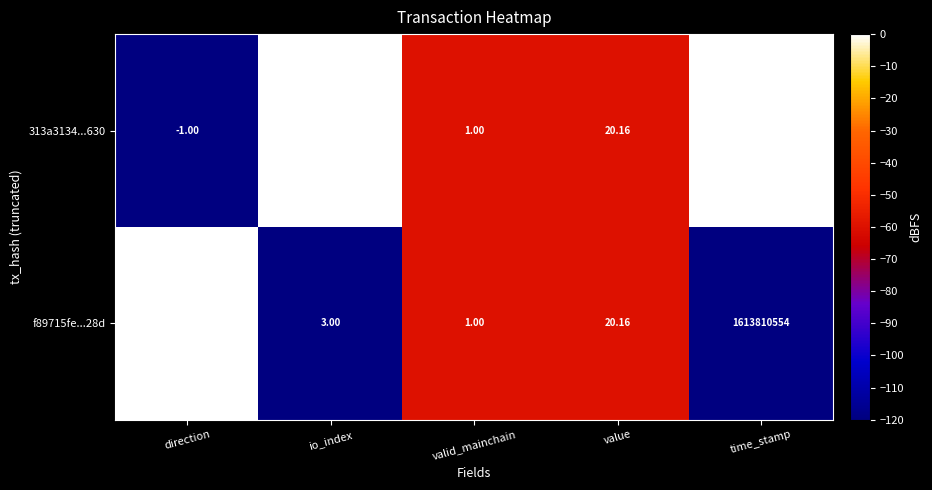

At which label is f89715fe...28d closest to 806905277?

value